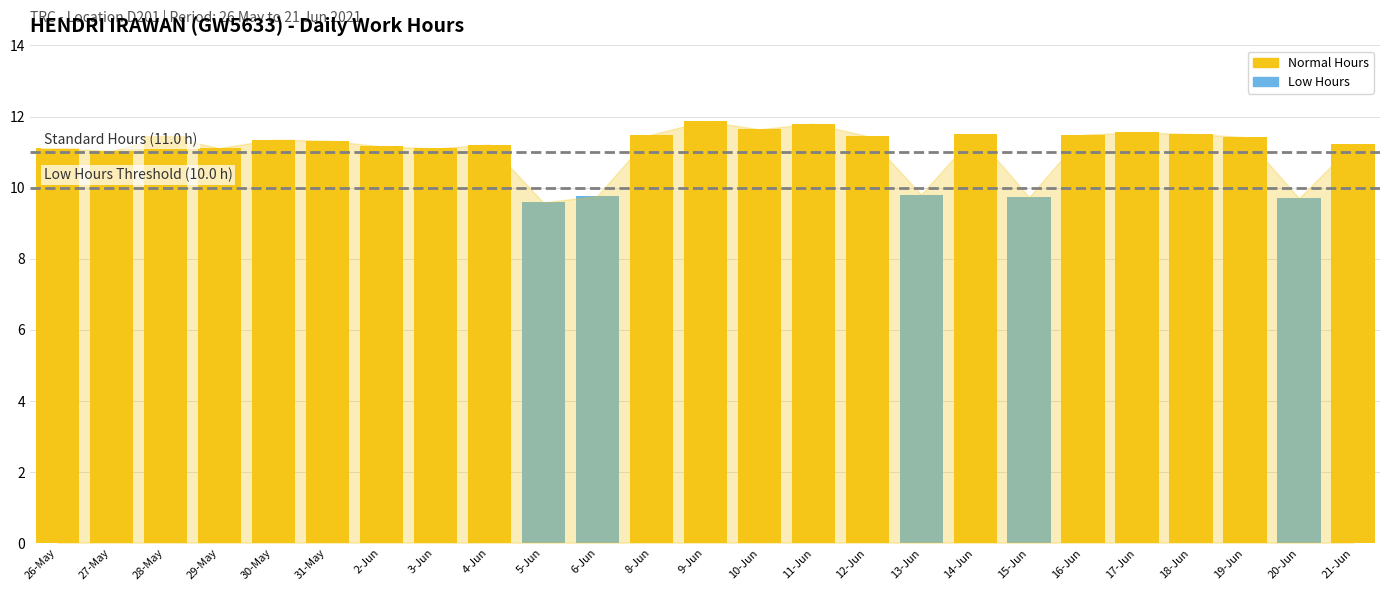

Rank the categories by value from highest to lowest.

9-Jun, 11-Jun, 10-Jun, 17-Jun, 18-Jun, 14-Jun, 8-Jun, 16-Jun, 12-Jun, 28-May, 19-Jun, 30-May, 31-May, 21-Jun, 4-Jun, 2-Jun, 29-May, 26-May, 3-Jun, 27-May, 13-Jun, 6-Jun, 15-Jun, 20-Jun, 5-Jun